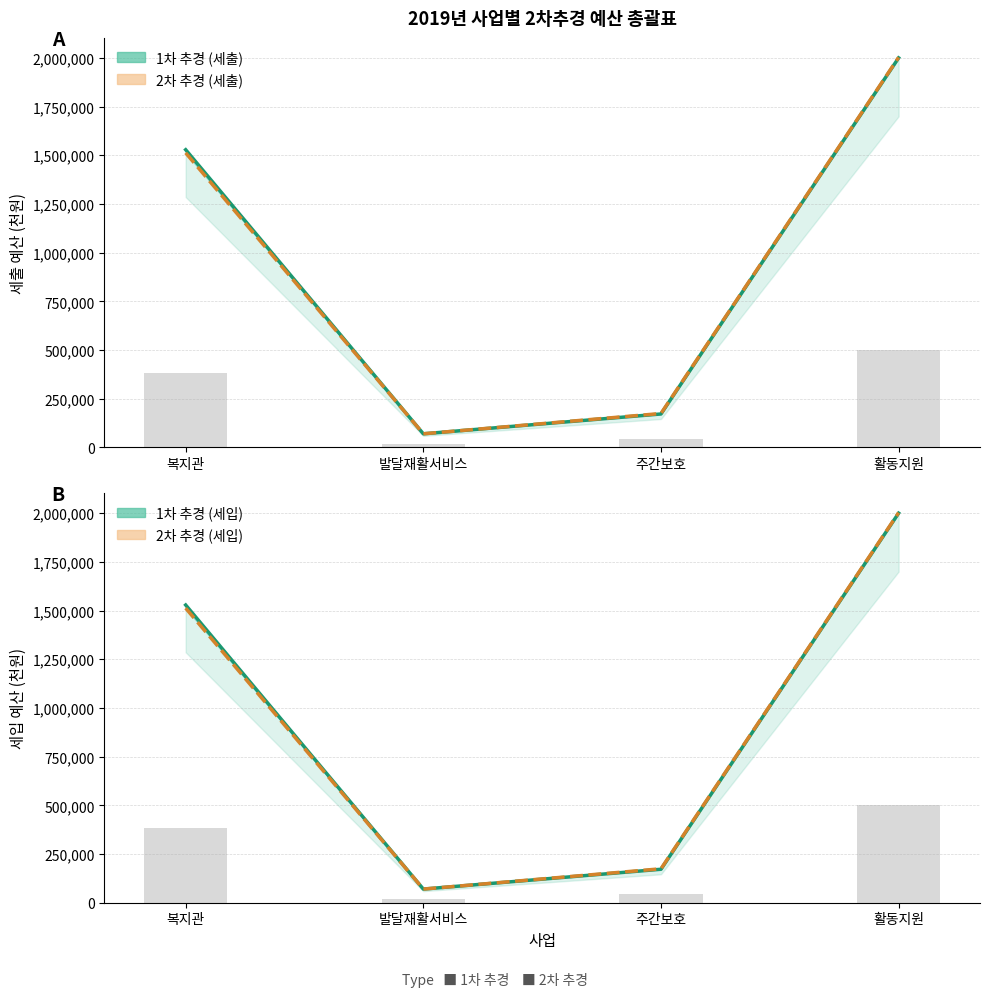

Reading left to right, extract all data points from this chart.

2019년 1차 추경 예산(세출): 복지관=1528599	발달재활서비스=70078	주간보호=171815	활동지원=2000155
2019년 2차 추경 예산(세출): 복지관=1512510	발달재활서비스=70078	주간보호=174315	활동지원=2002675
2019년 1차 추경 예산(세입): 복지관=1528599	발달재활서비스=70078	주간보호=171815	활동지원=2000155
2019년 2차 추경 예산(세입): 복지관=1512510	발달재활서비스=70078	주간보호=174315	활동지원=2002675